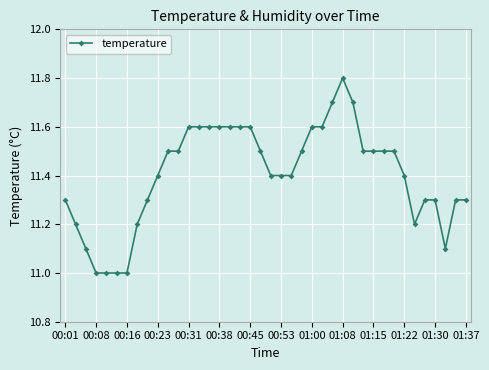

Does the chart have visible grid lines?

Yes